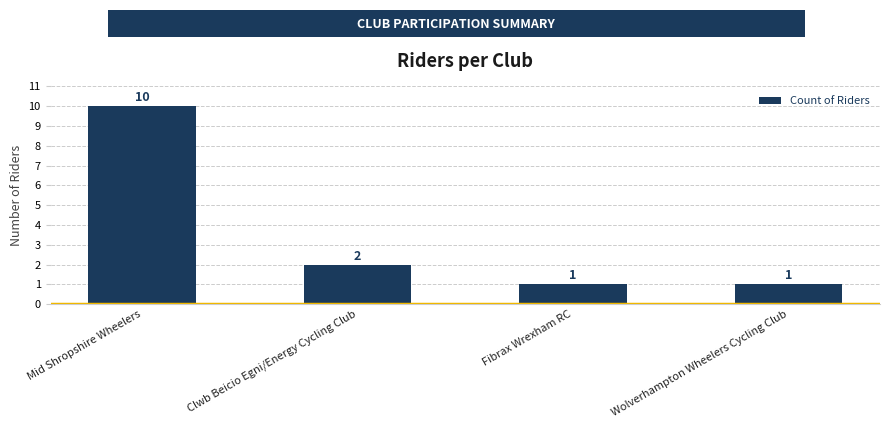

Which has a higher value, Mid Shropshire Wheelers or Wolverhampton Wheelers Cycling Club?

Mid Shropshire Wheelers